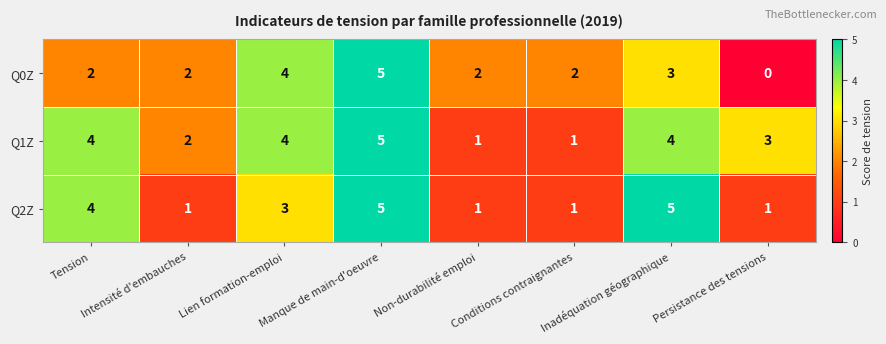

Where is Q1Z nearest to the value 3?

Persistance des tensions